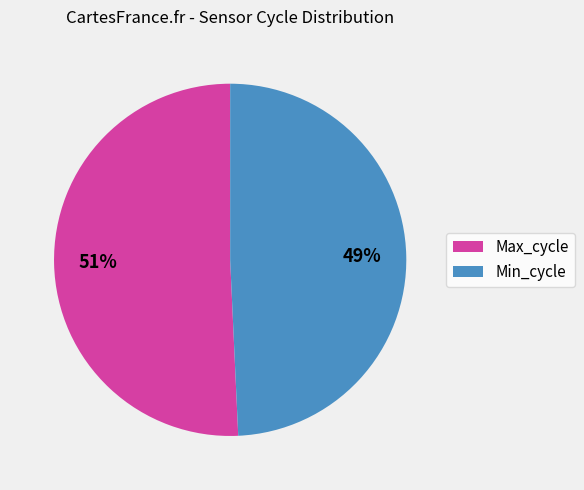

Is there any slice that represents more than half of the pie?

Yes